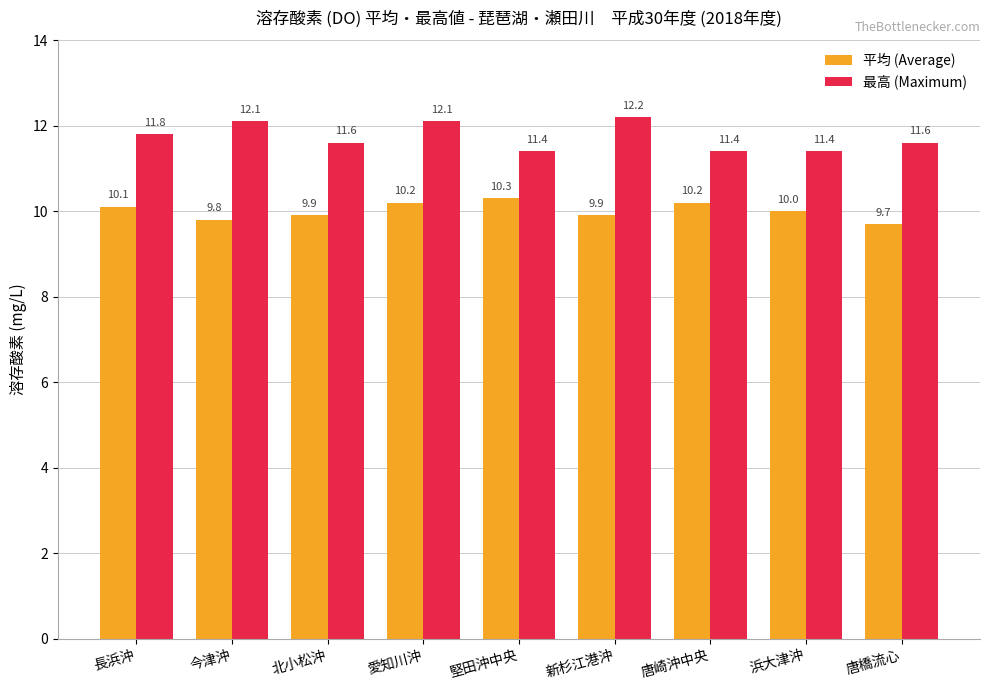

What is the average value of the 平均 (Average) series?

10.0